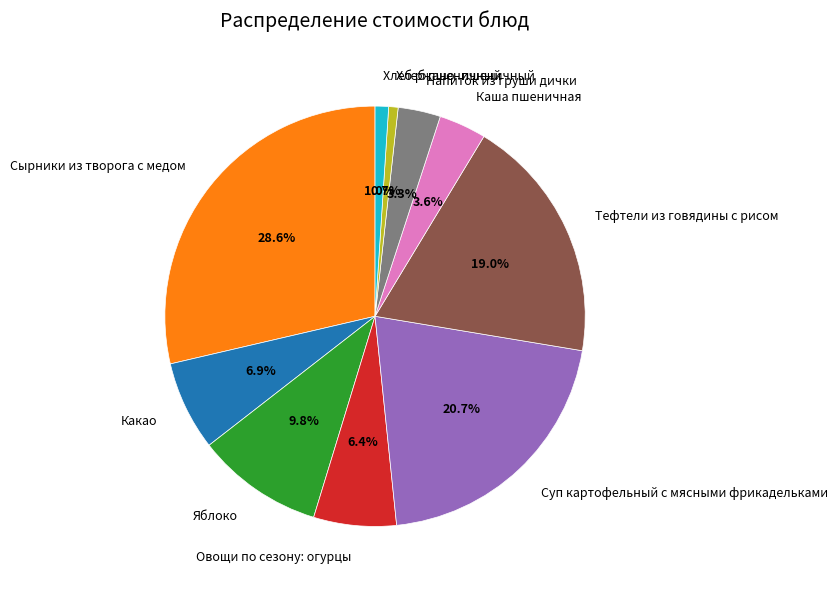

To the nearest percent, what is the combined percentage of Каша пшеничная and Суп картофельный с мясными фрикадельками?

24%